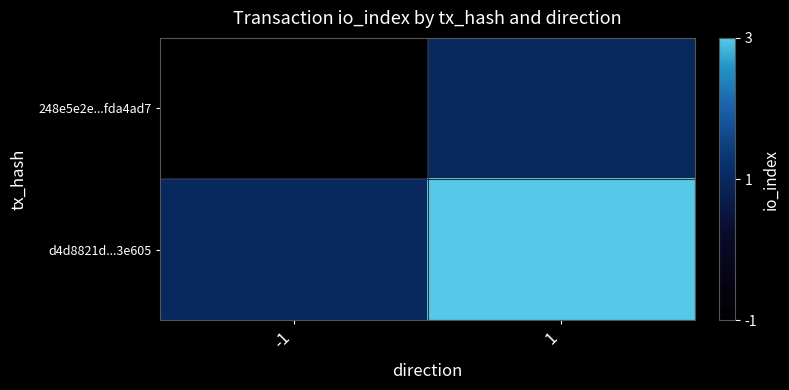

List the series in order of their peak value, lowest first.

248e5e2e...fda4ad7, d4d8821d...3e605